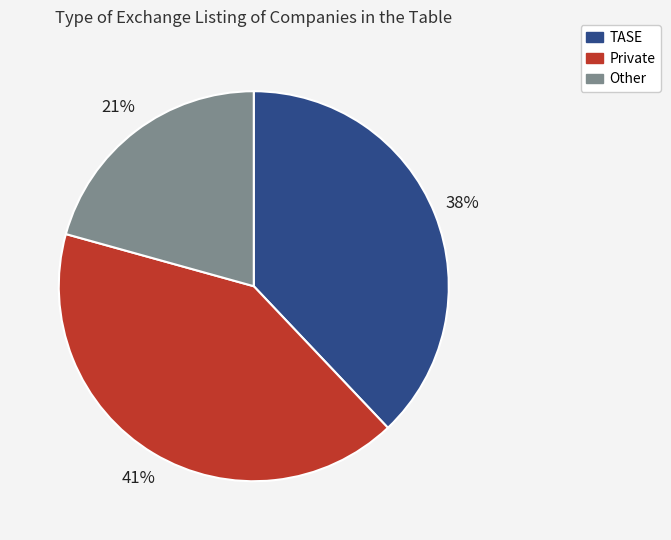

Which has a higher value, Private or TASE?

Private